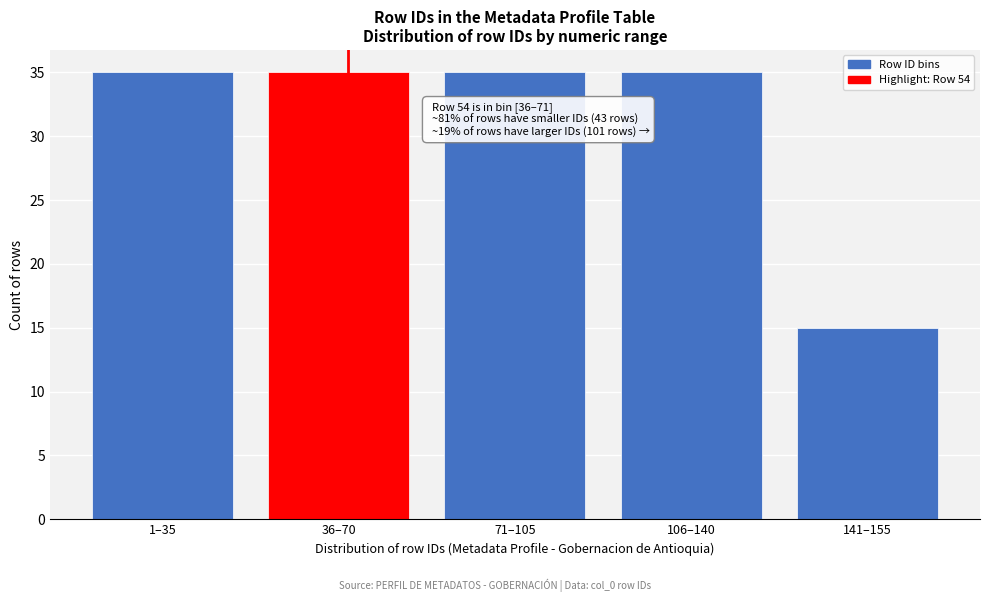

Reading right to left, extract all data points from this chart.

15	35	35	35	35